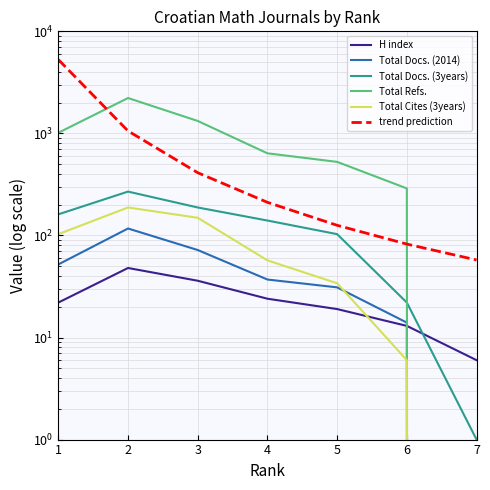

True or false: Total Docs. (2014) and H index intersect in this chart.

True